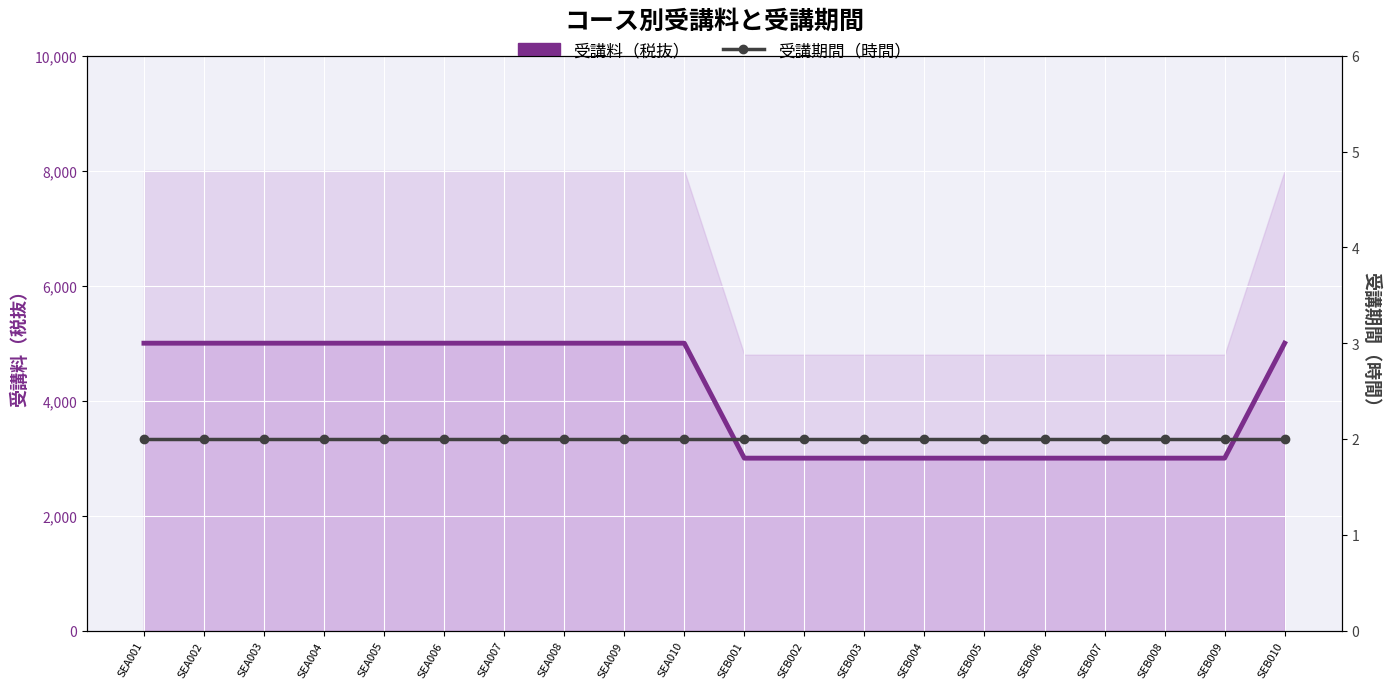

How many lines are shown in the chart?

2